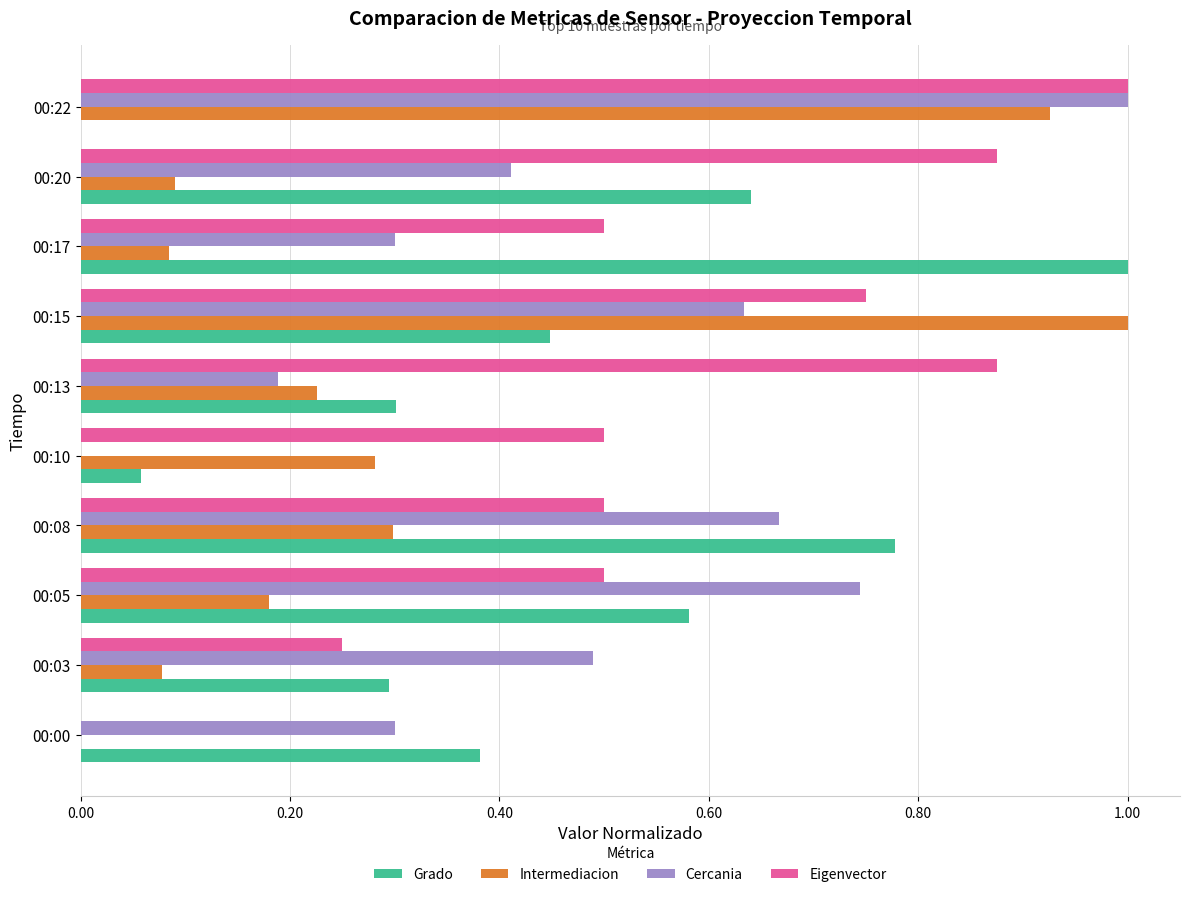

The value of Eigenvector at 00:05 is 0.5. True or false?

True